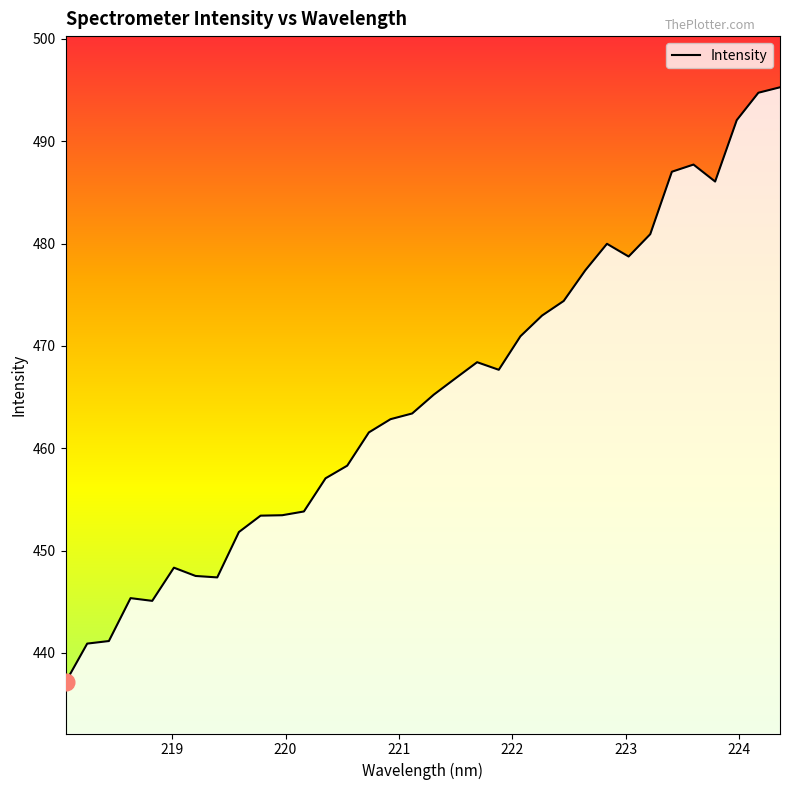

What is the smallest value displayed?

437.1